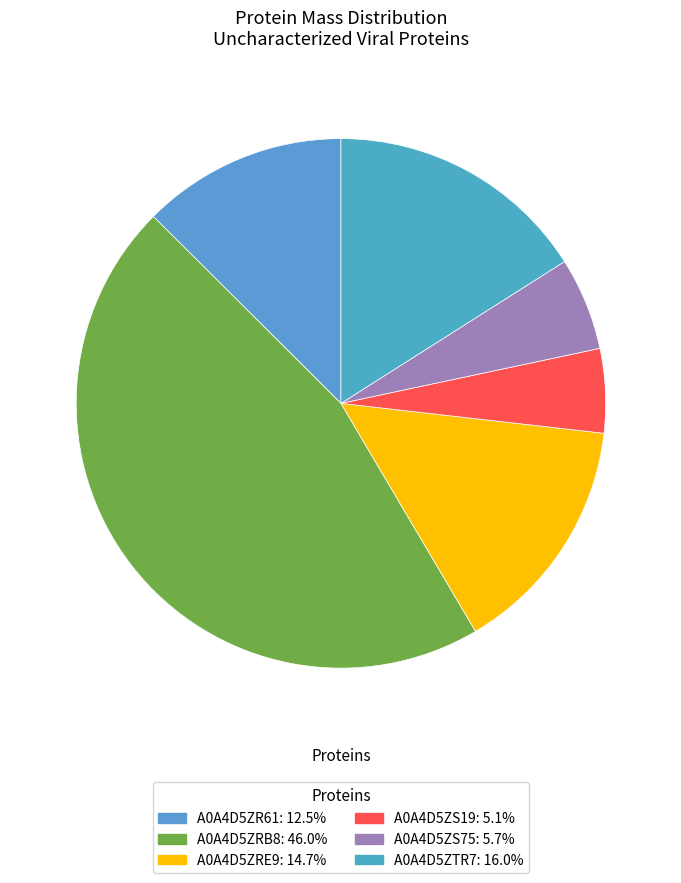

True or false: A0A4D5ZRE9 accounts for 28% of the total.

False